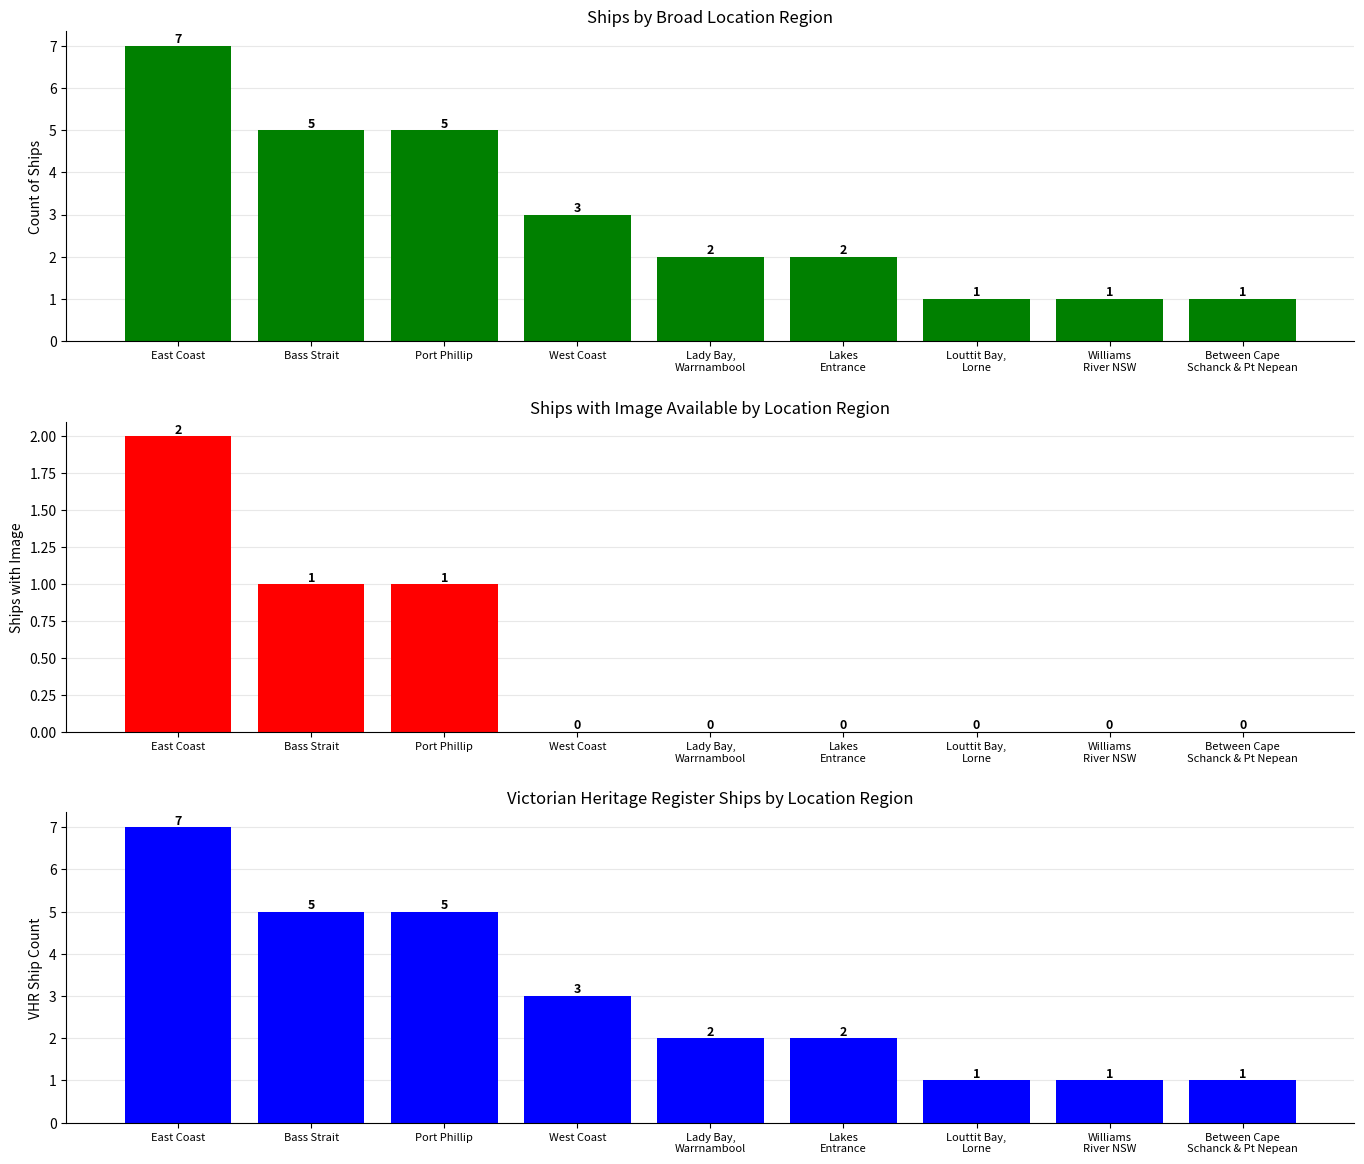

How many distinct data groups are displayed?

3